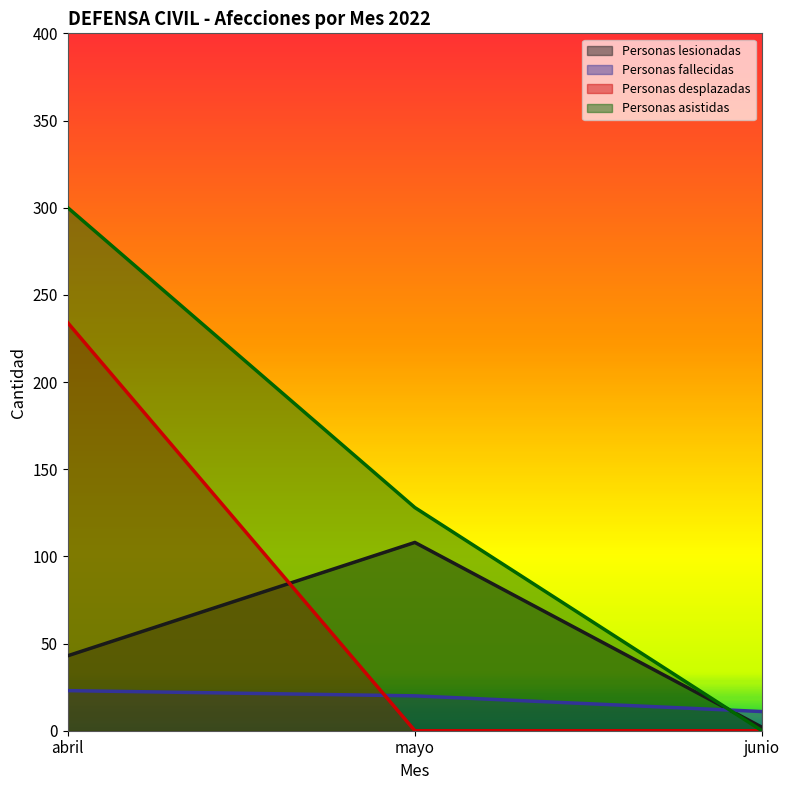

At abril, list the series in order from smallest to largest.

Personas fallecidas, Personas lesionadas, Personas desplazadas, Personas asistidas